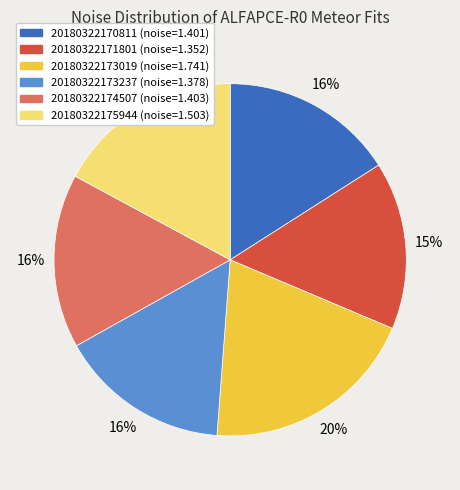

Is the sum of 20180322170811 (noise=1.401) and 20180322173237 (noise=1.378) greater than half?

No